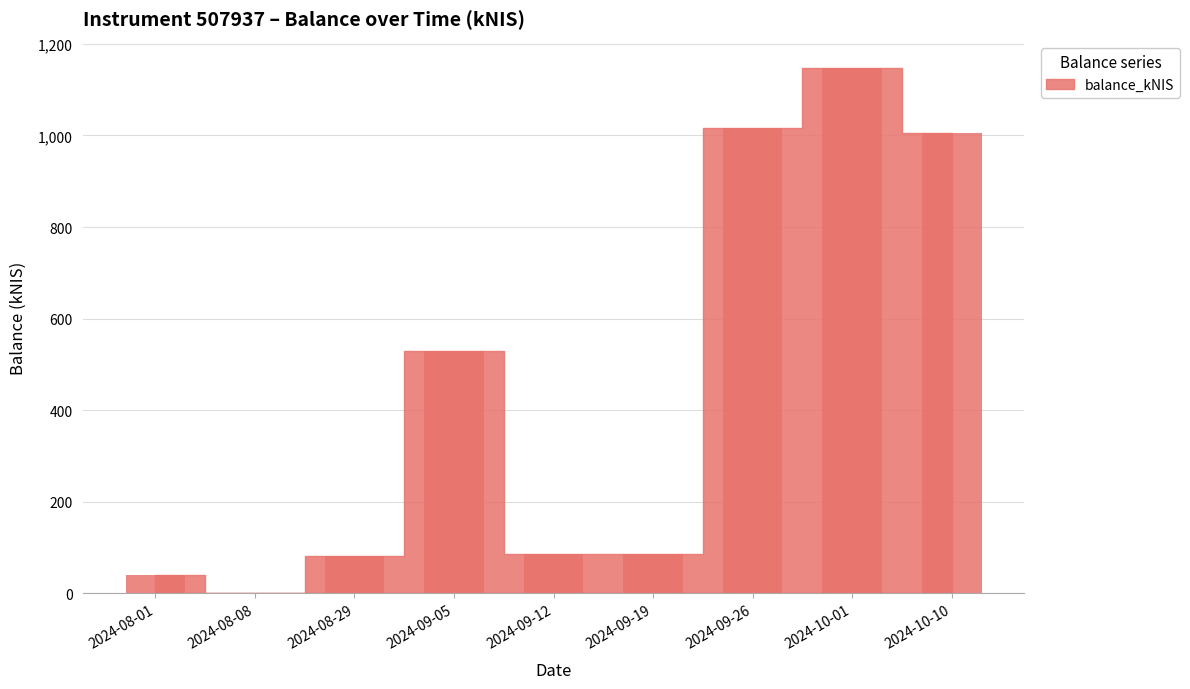

What is the sum of all values?

3992.3